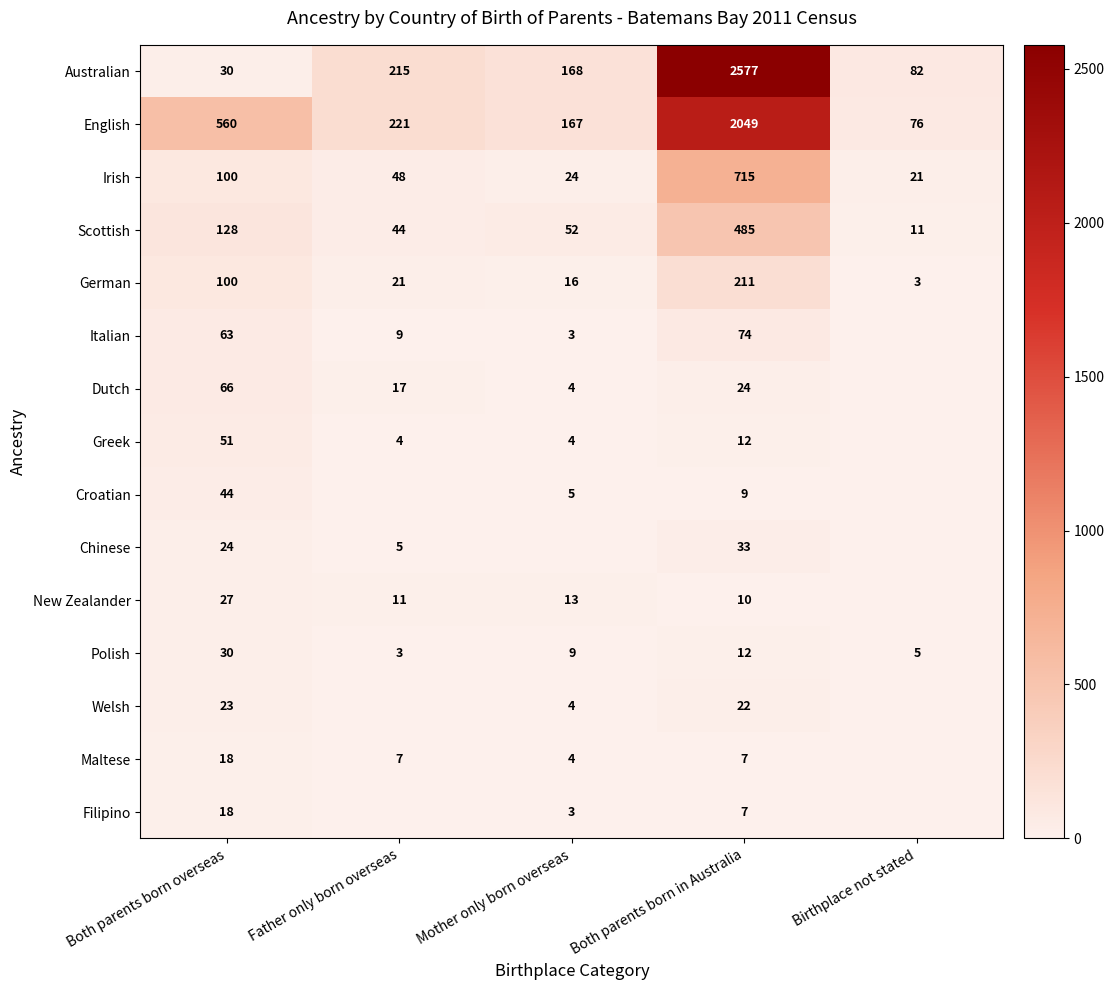

List the labels in order of Australian value, largest first.

Both parents born in Australia, Father only born overseas, Mother only born overseas, Birthplace not stated, Both parents born overseas